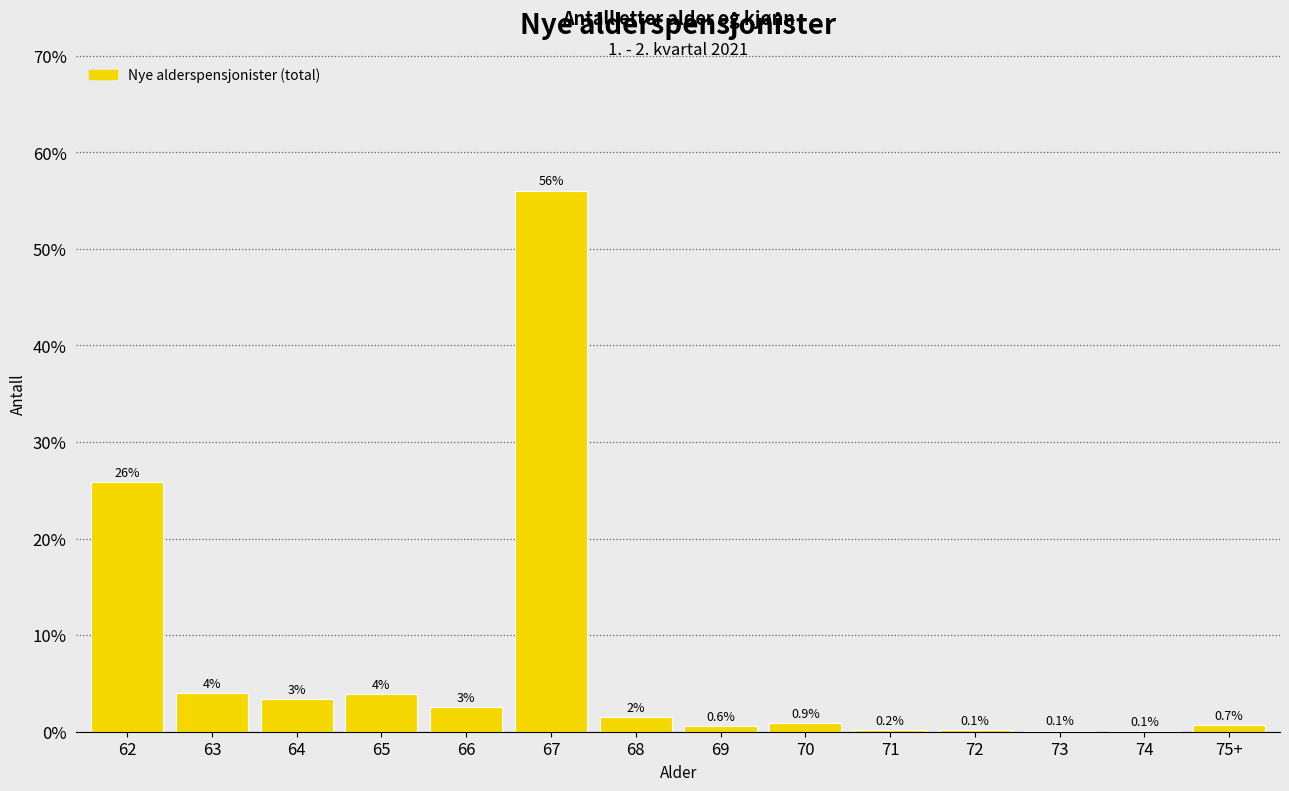

The chart shows a value of 0.7 at 75+. True or false?

True